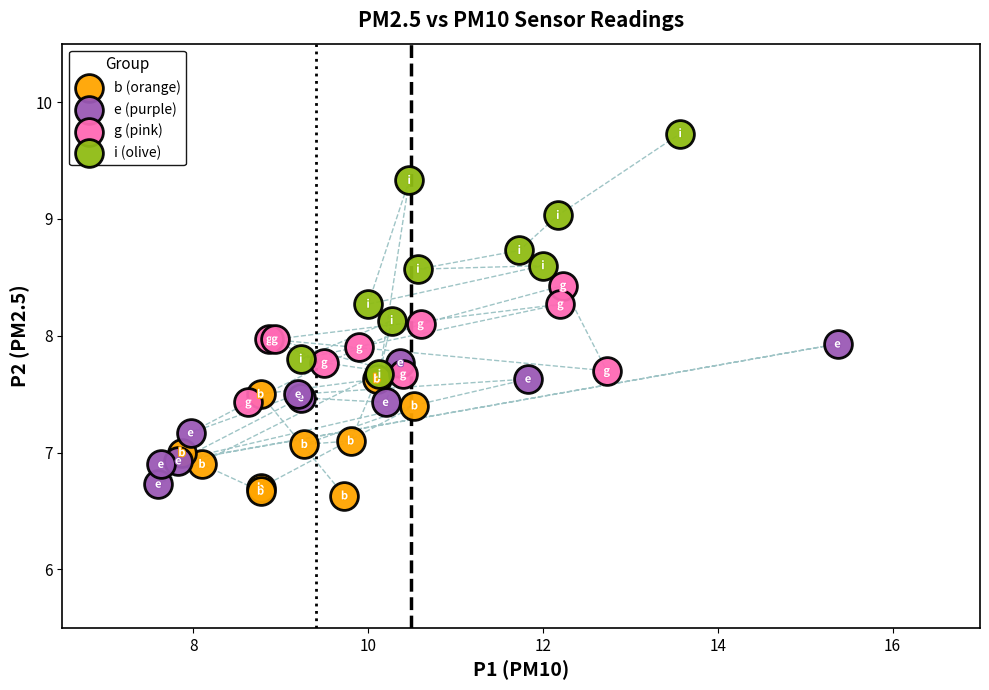

What are all the series names shown in the legend?

b (orange), e (purple), g (pink), i (olive)